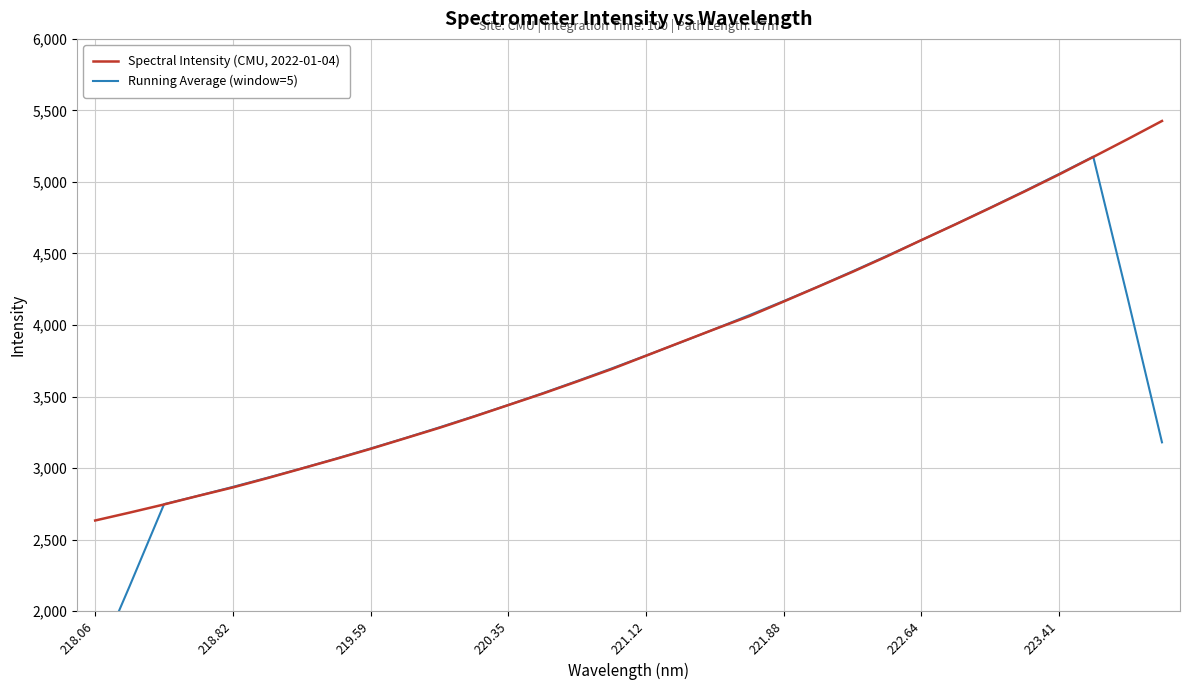

What is the sum of all Running Average (window=5) values?

118137.7